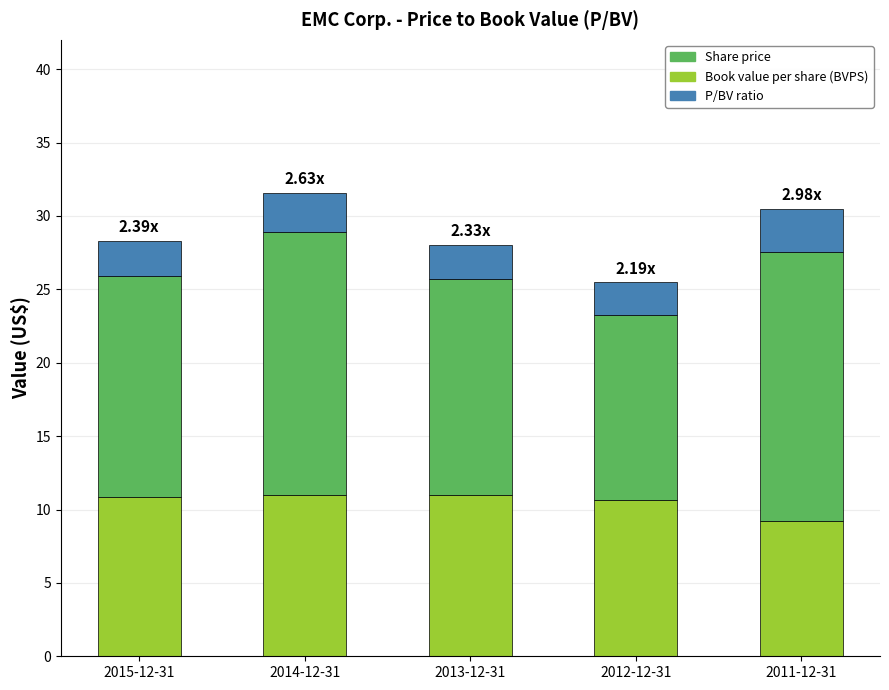

What is the total value across all series at 2012-12-31?

25.5